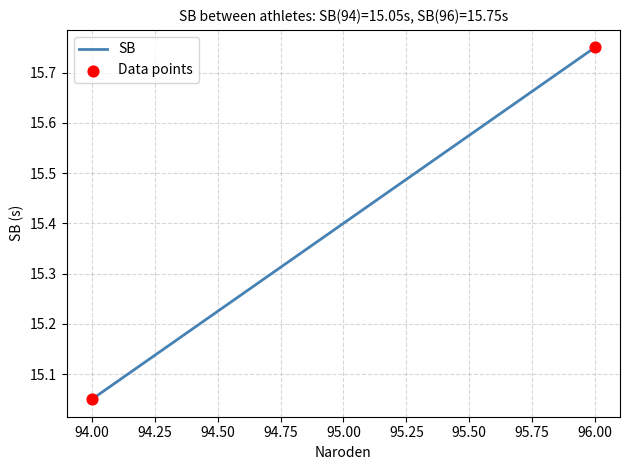

What is the difference between the maximum and minimum values?

0.7